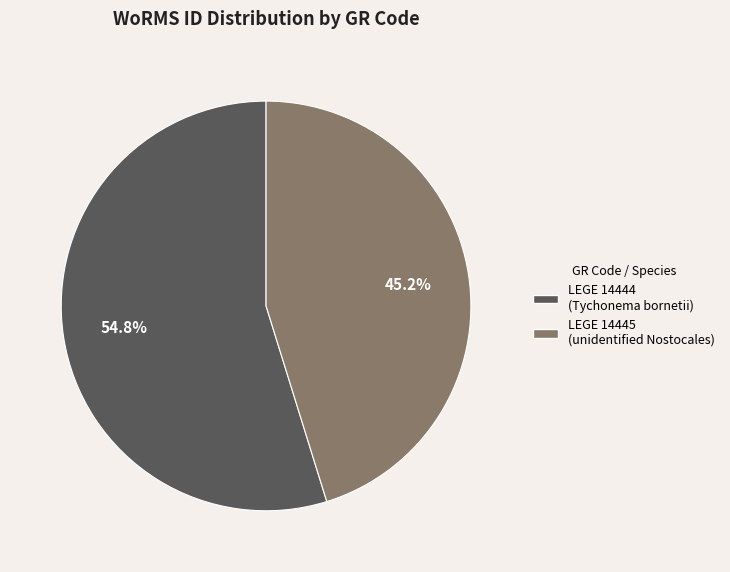

Rank the categories by value from lowest to highest.

LEGE 14445, LEGE 14444